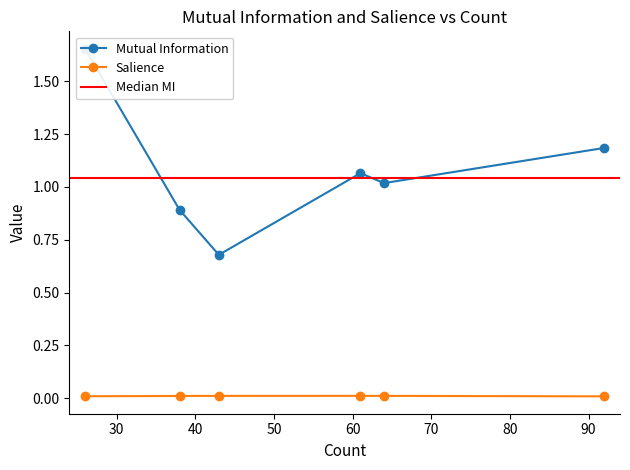

At which label is Salience closest to 0?

92